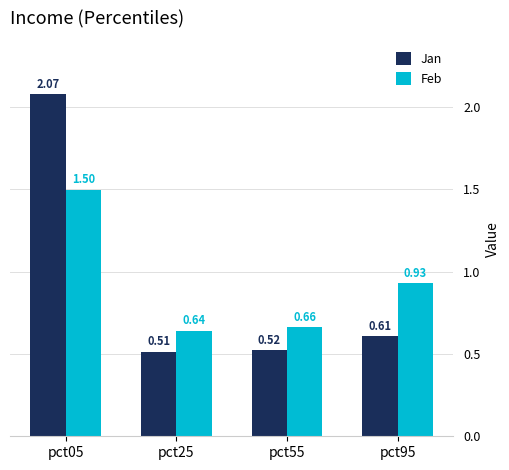

What is the difference between the highest and lowest values at pct55?

0.1